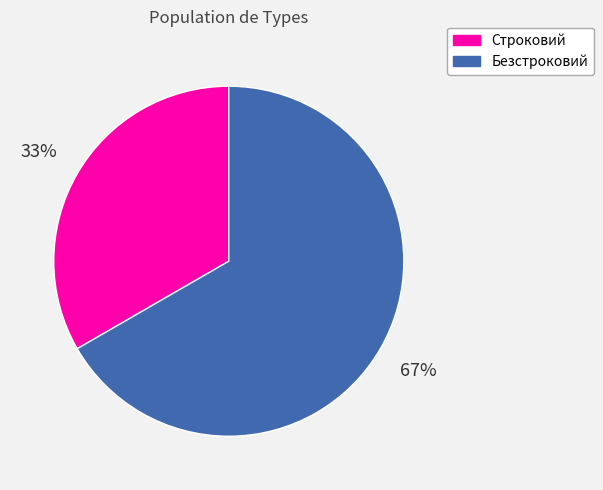

Is the sum of Безстроковий and Строковий greater than half?

Yes